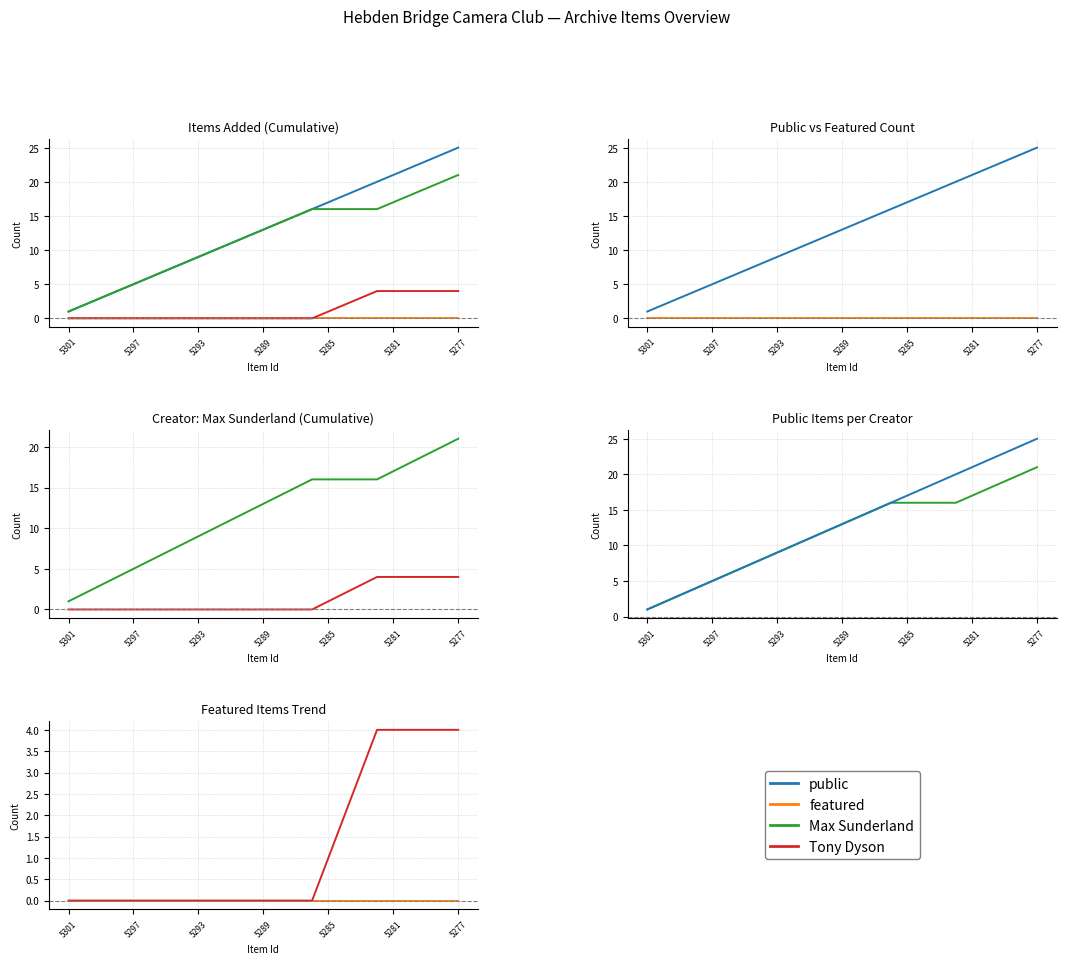

What is the difference between the maximum and minimum values in the Max Sunderland series?

20